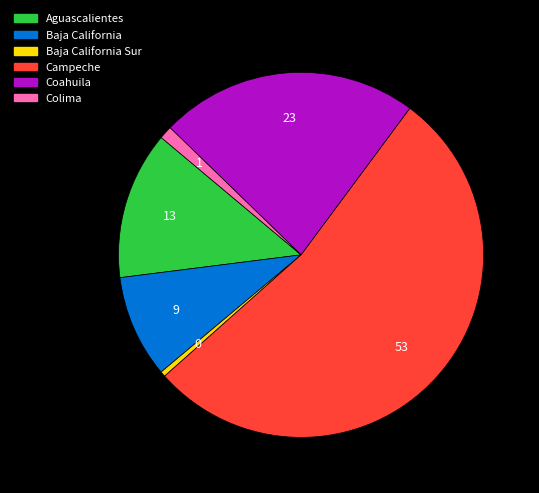

Is there a majority slice in this chart?

Yes